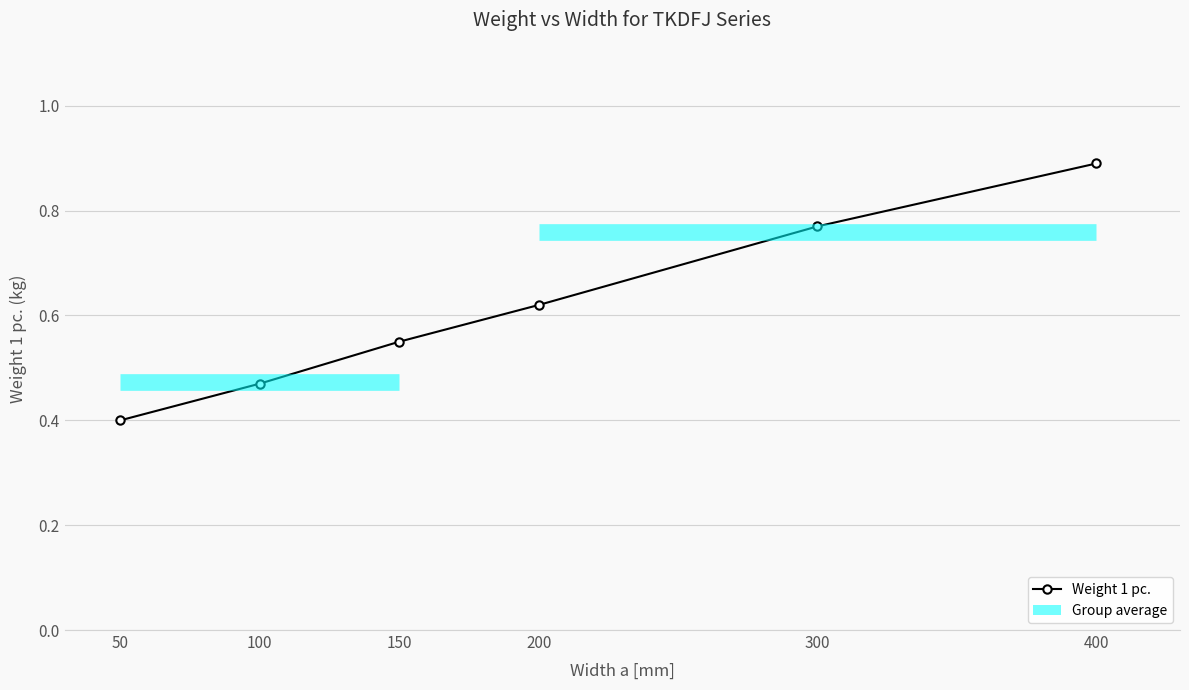

What is the value of the 5th point from the left?

0.8